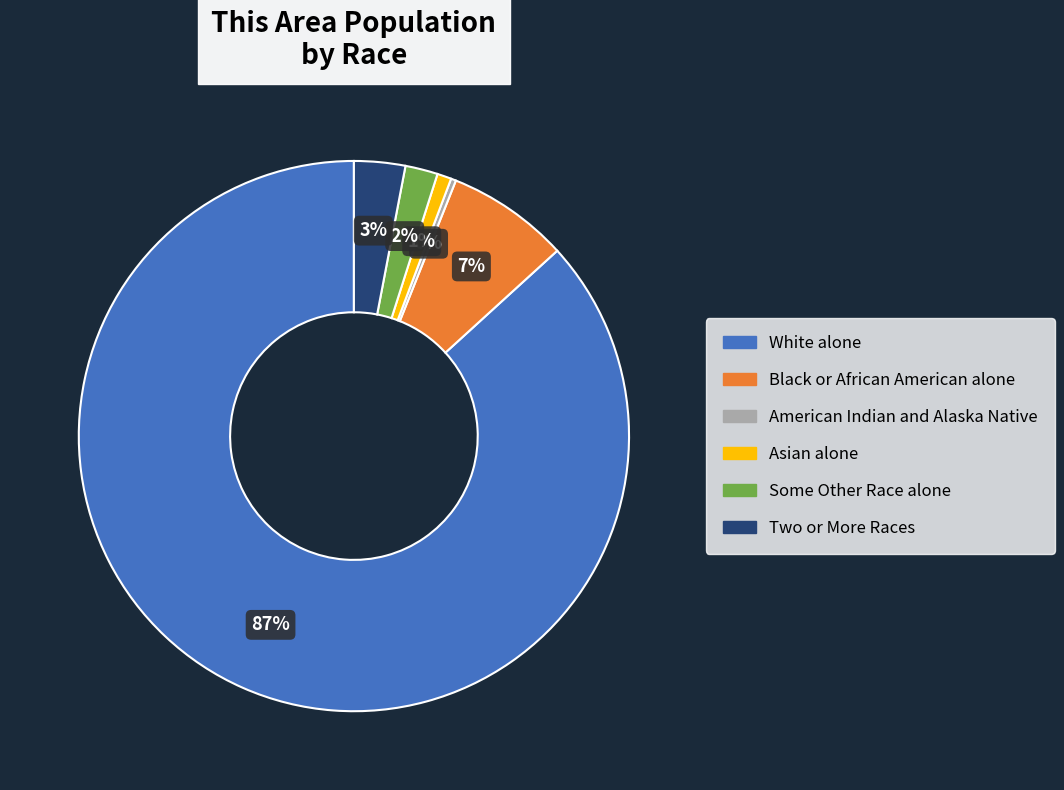

Count the number of slices in the pie.

6